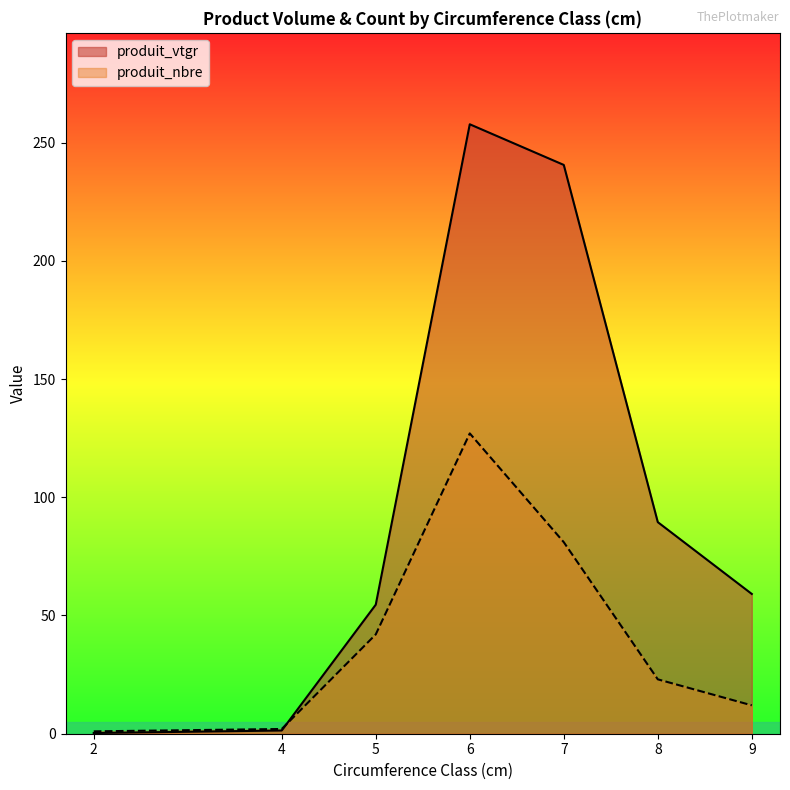

What is the value of the produit_vtgr point at the 1st from the left?

0.3